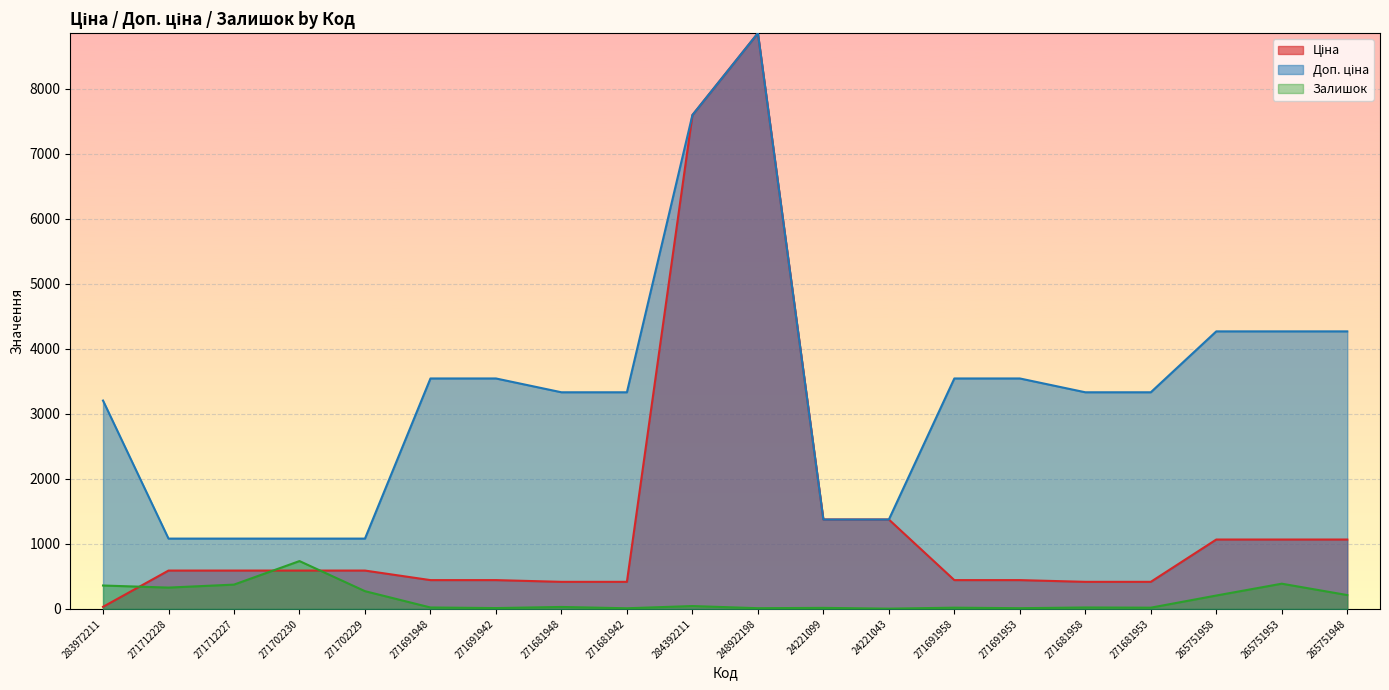

What position from the right is 271712227?

18